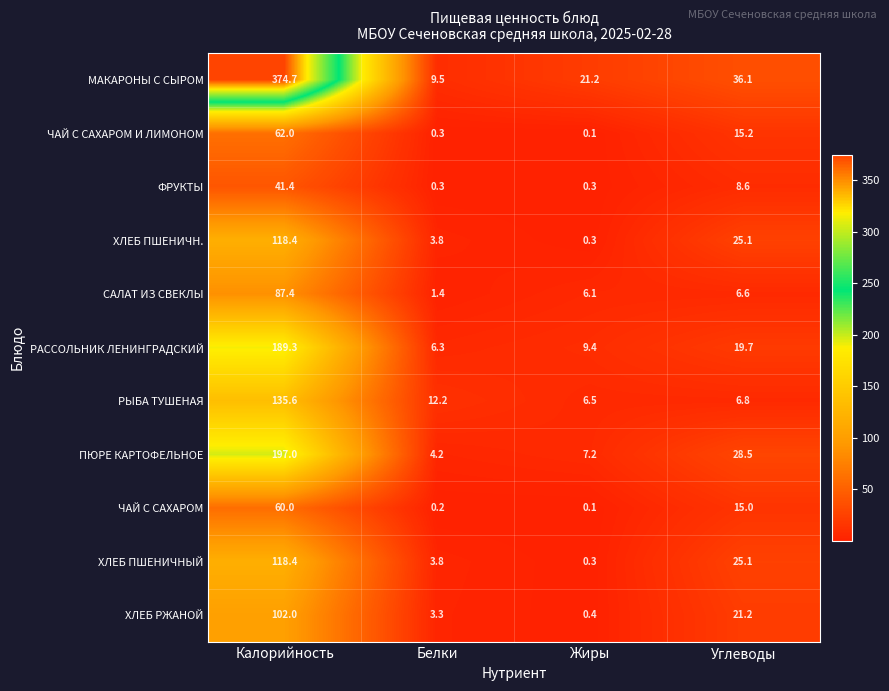

The РАССОЛЬНИК ЛЕНИНГРАДСКИЙ series shows 288.0 at Калорийность. True or false?

False